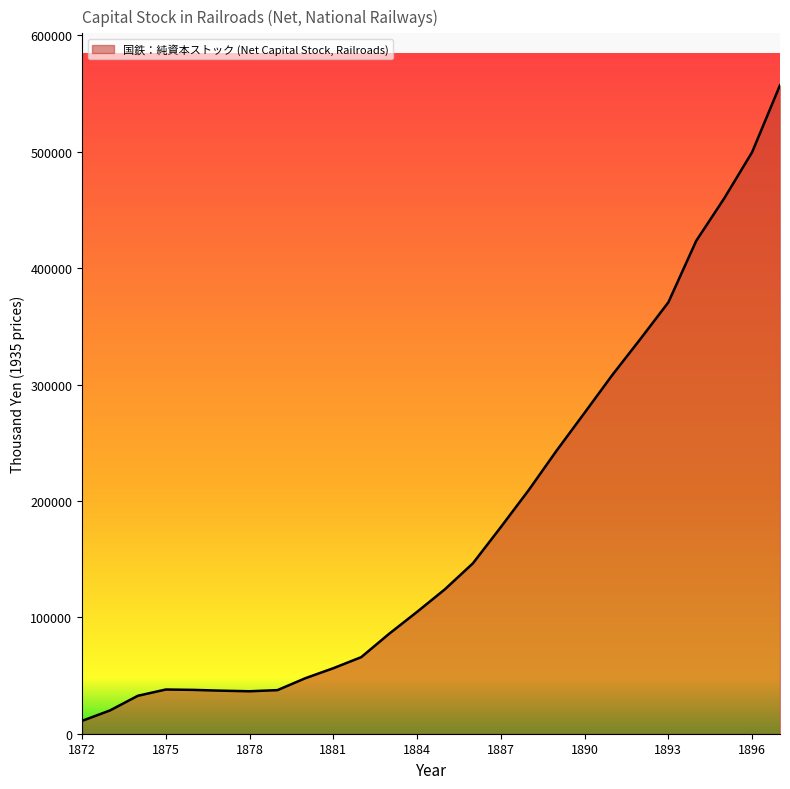

What is the greatest value displayed?

557244